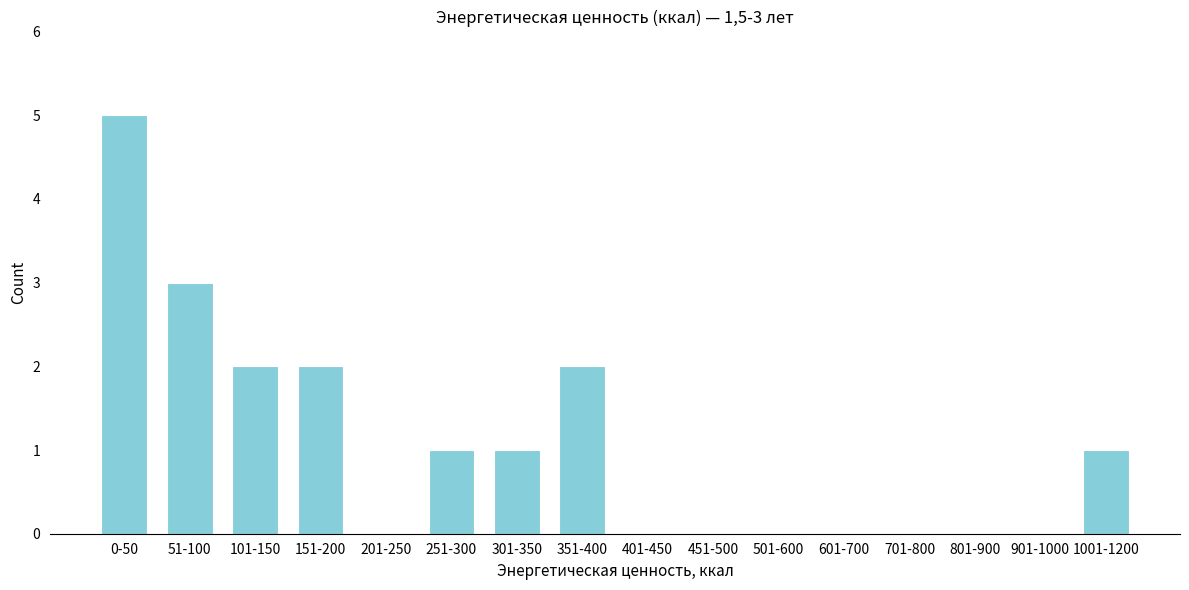

Reading left to right, transcribe all the data shown in this chart.

0-50=5	51-100=3	101-150=2	151-200=2	201-250=0	251-300=1	301-350=1	351-400=2	401-450=0	451-500=0	501-600=0	601-700=0	701-800=0	801-900=0	901-1000=0	1001-1200=1